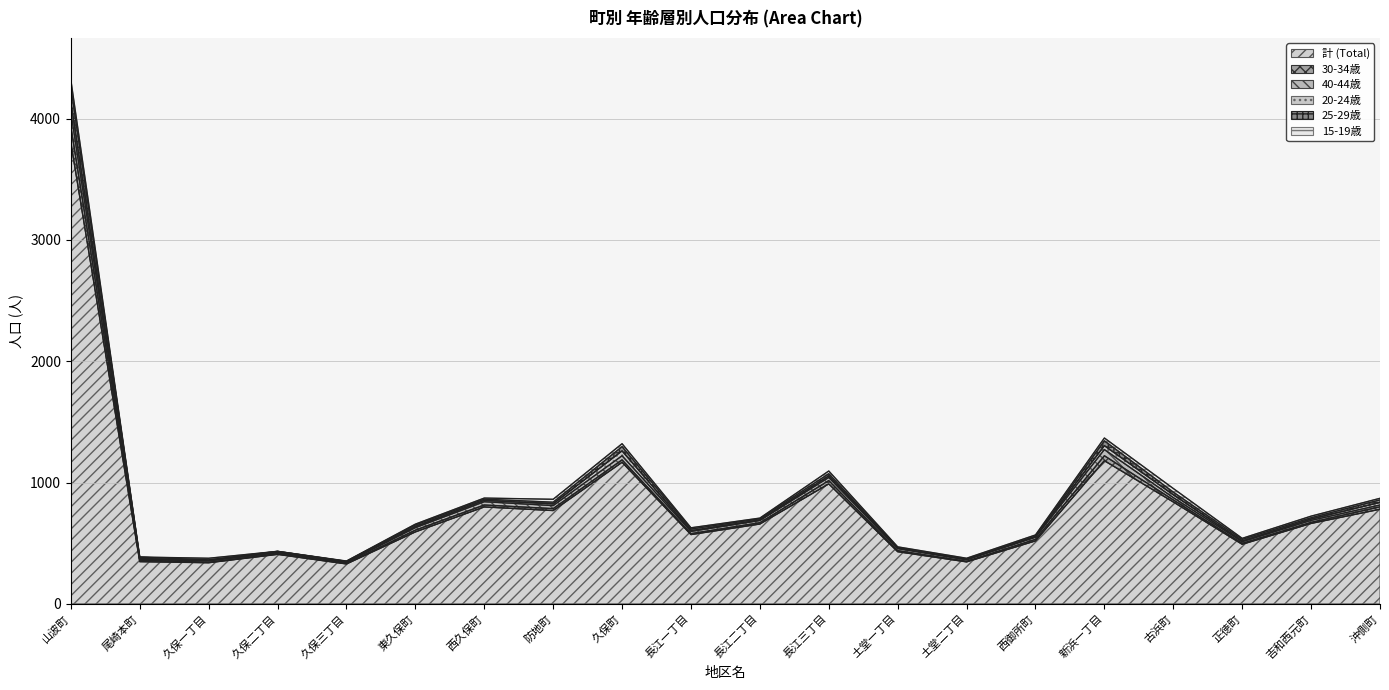

Is the value of 30-34歳 at 土堂二丁目 greater than the value of 25-29歳 at 沖側町?

No